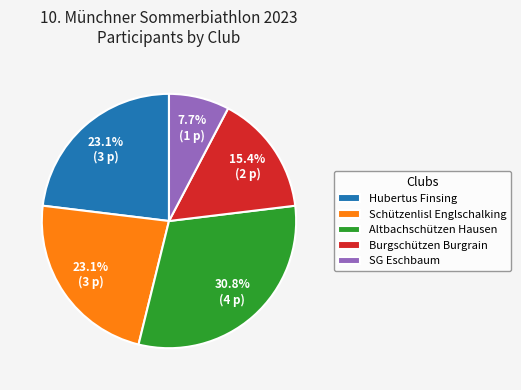

Is there a majority slice in this chart?

No